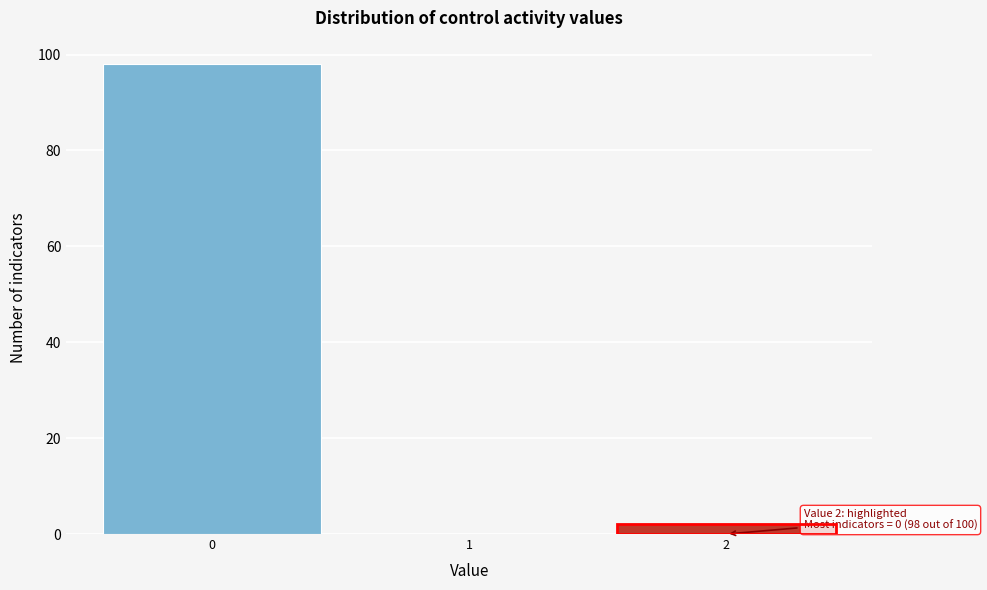

Over which range of the x-axis is the bar tallest?

-0.5 to 0.5